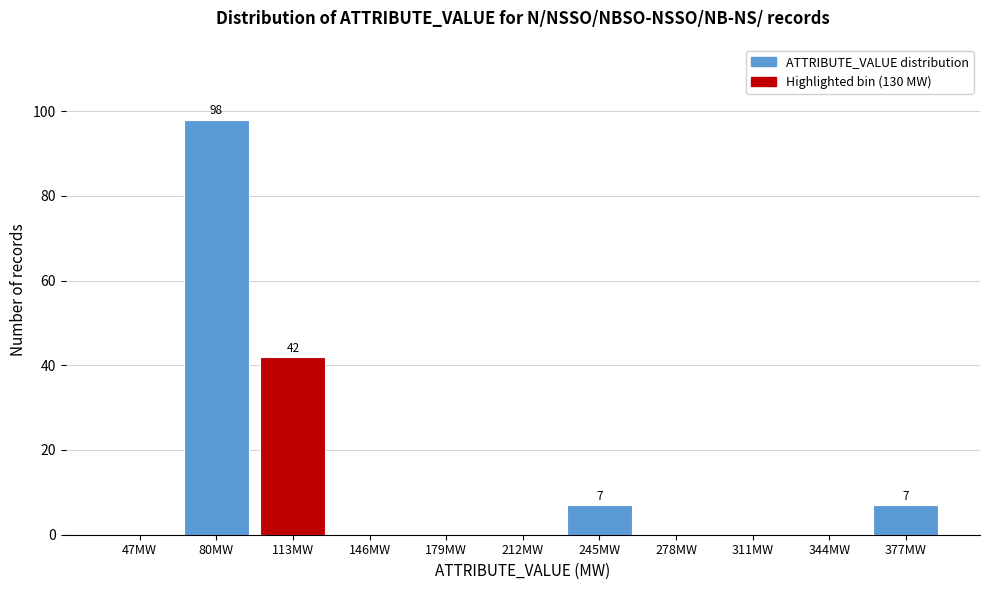

Reading right to left, extract all data points from this chart.

377MW=7	344MW=0	311MW=0	278MW=0	245MW=7	212MW=0	179MW=0	146MW=0	113MW=42	80MW=98	47MW=0